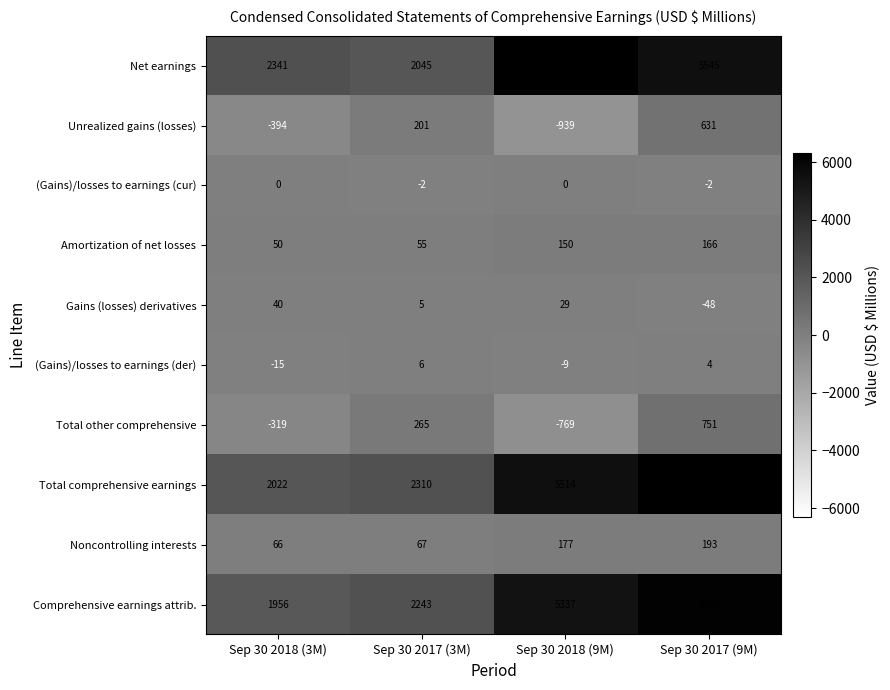

What is the smallest value displayed?

-939